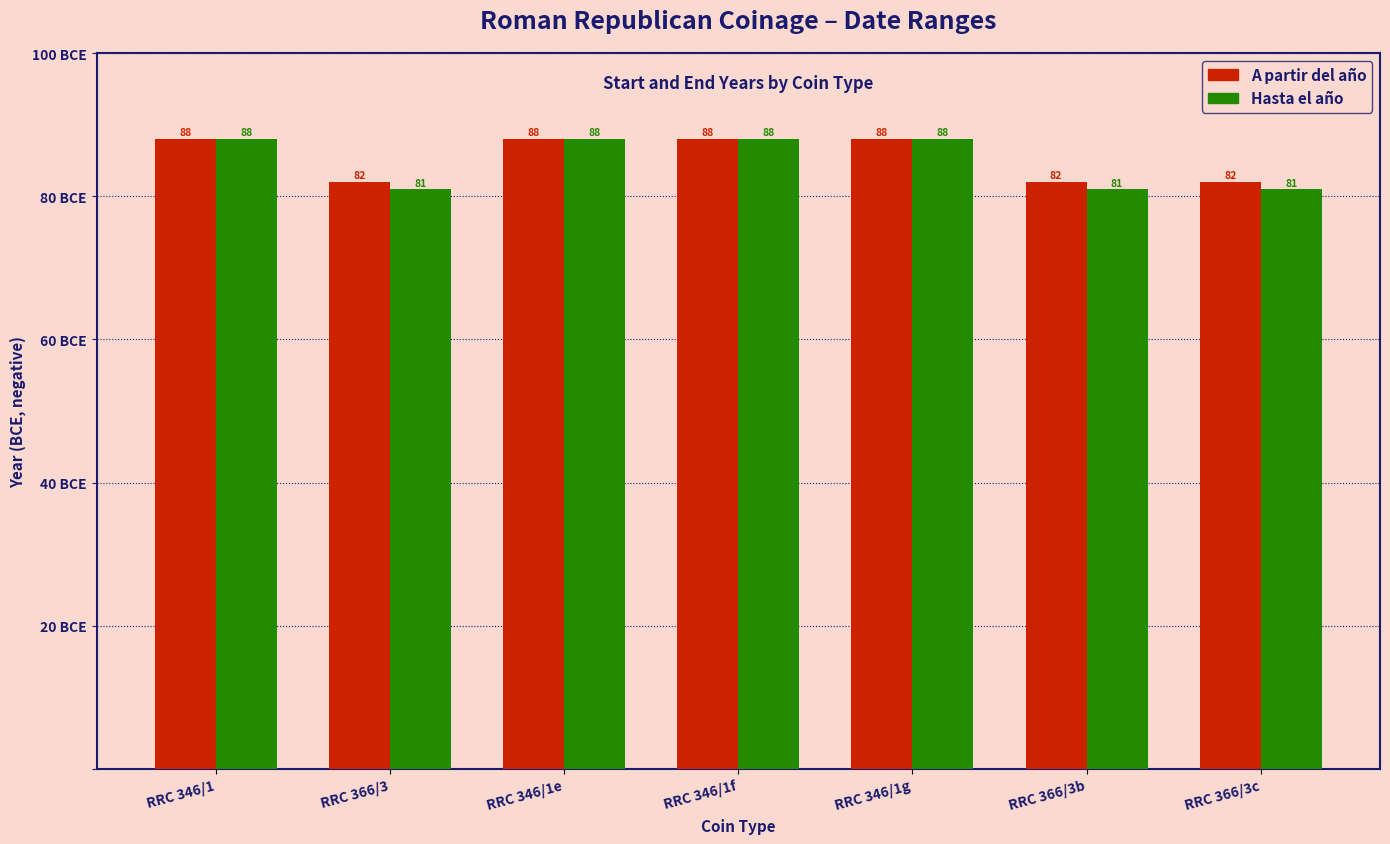

What is the difference between the maximum and second lowest values in the Hasta el año series?

7